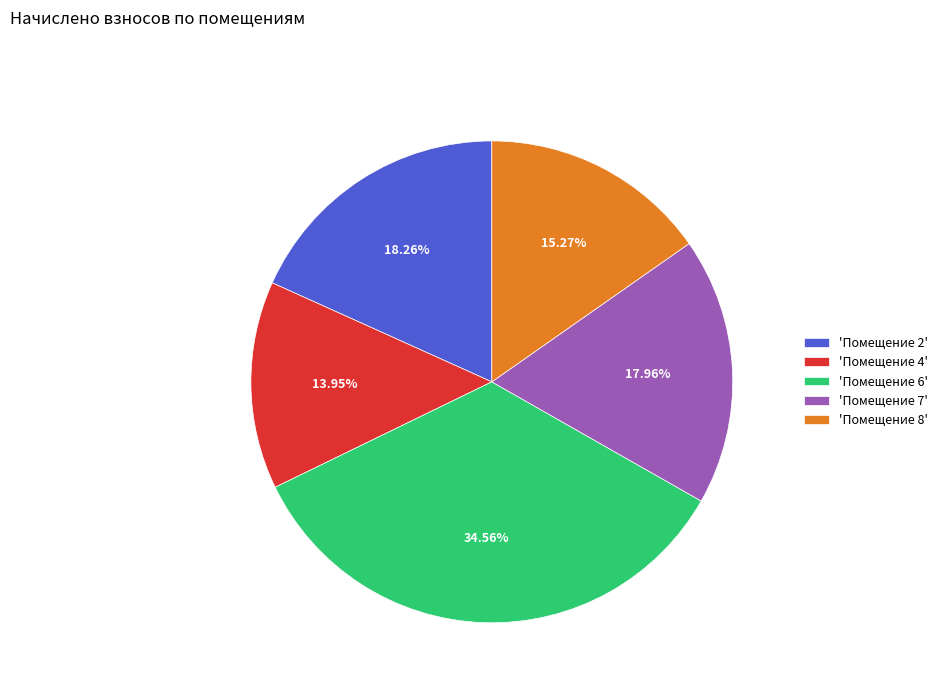

What is the smallest slice in the pie chart?

'Помещение 4'